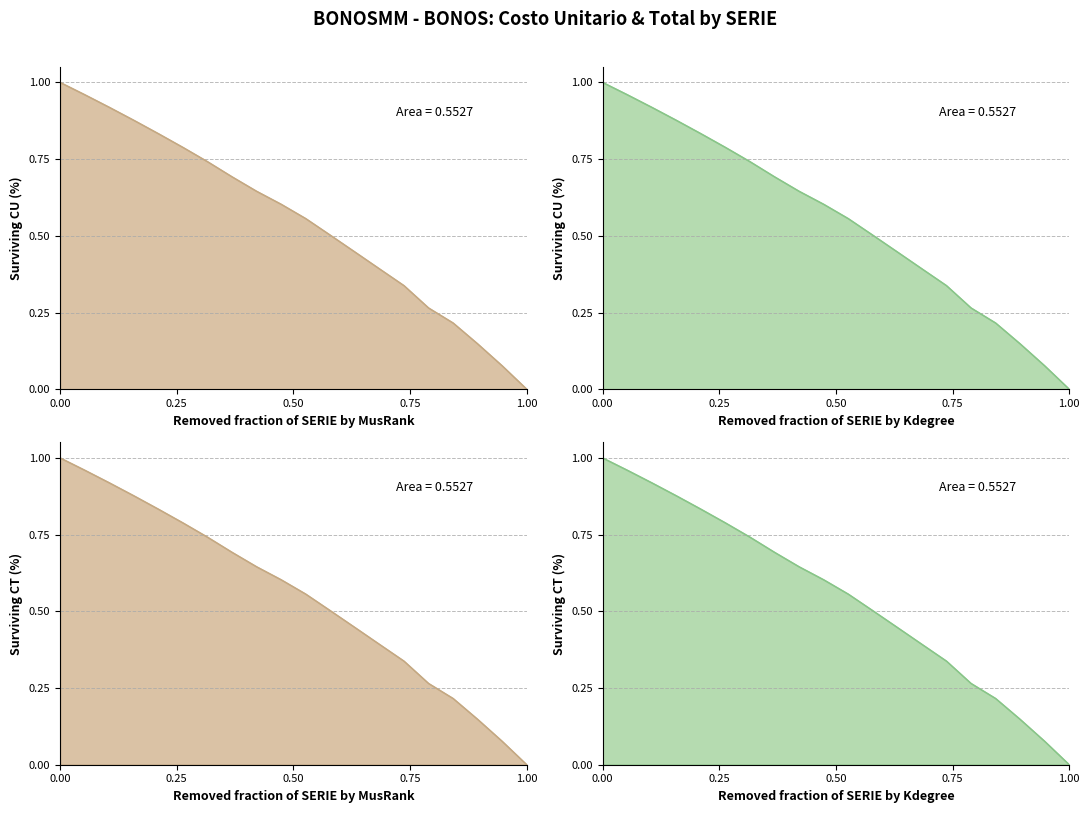

Which series has the largest range (max minus min)?

COSTO UNITARIO